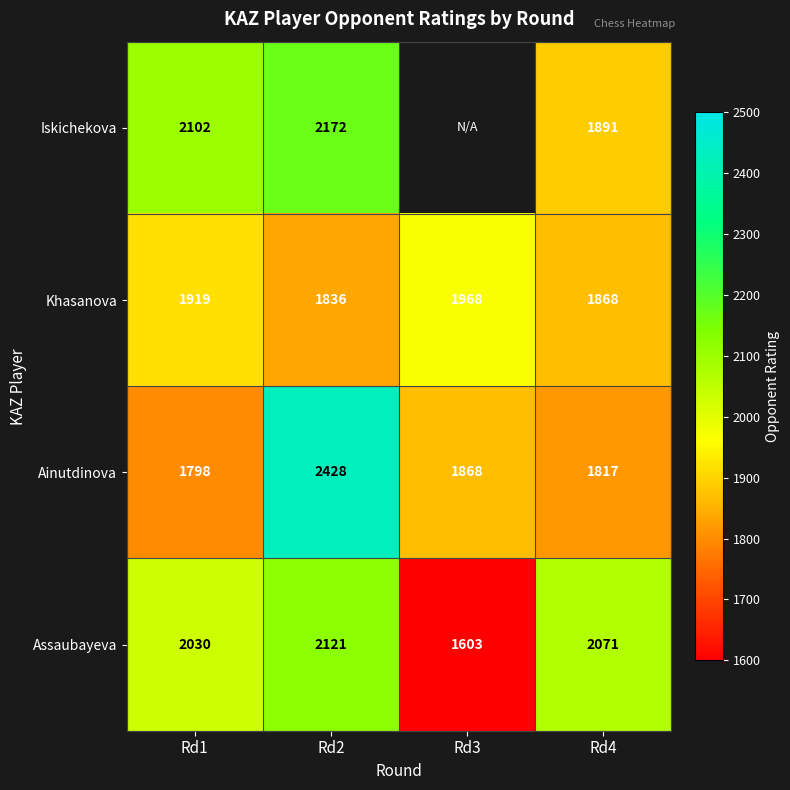

The Khasanova series shows 1109.5 at Rd4. True or false?

False